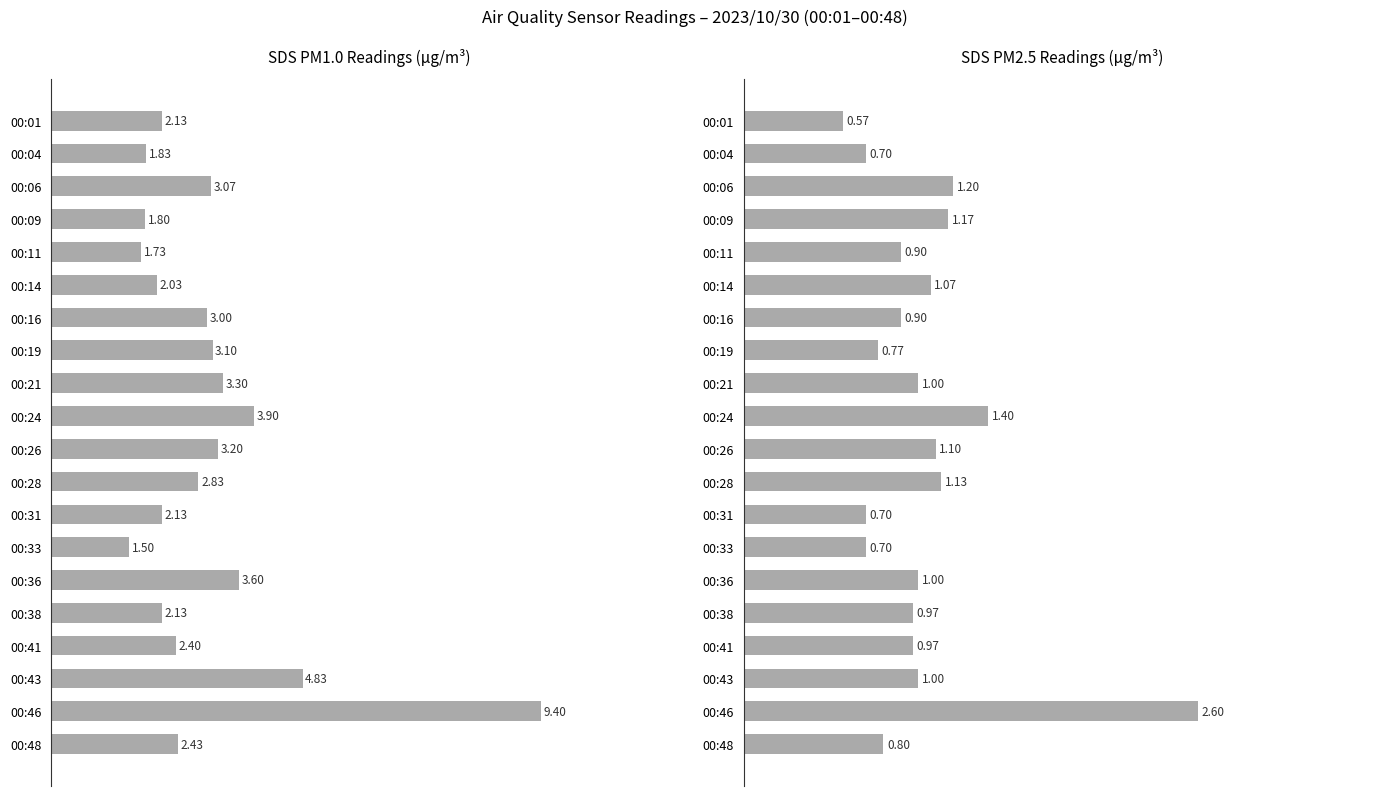

Does the chart contain stacked bars?

No